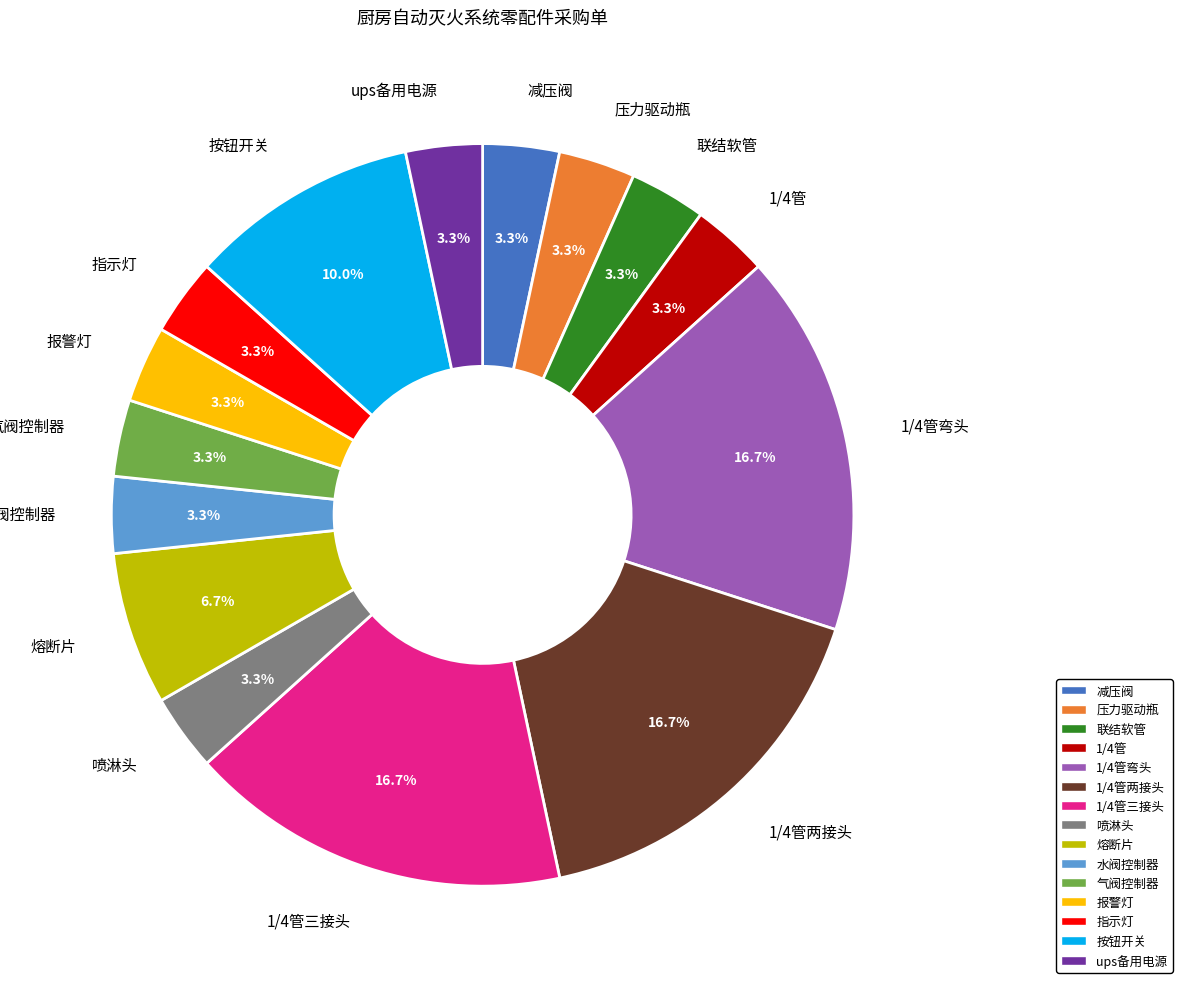

The 1/4管三接头 slice represents 9% of the pie. True or false?

False